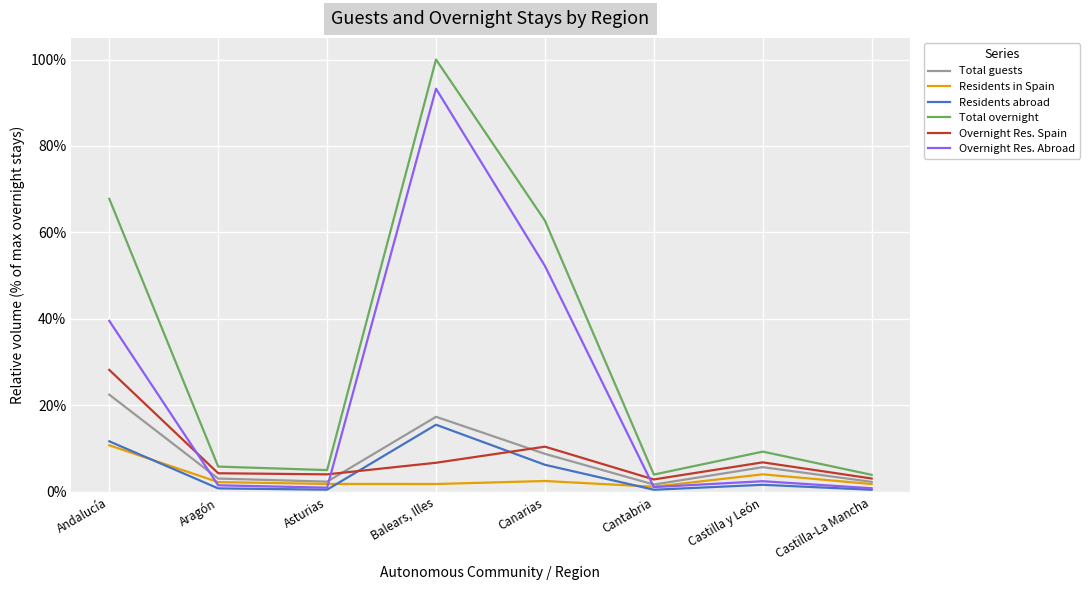

At which category does the chart reach its minimum across all series?

Castilla-La Mancha